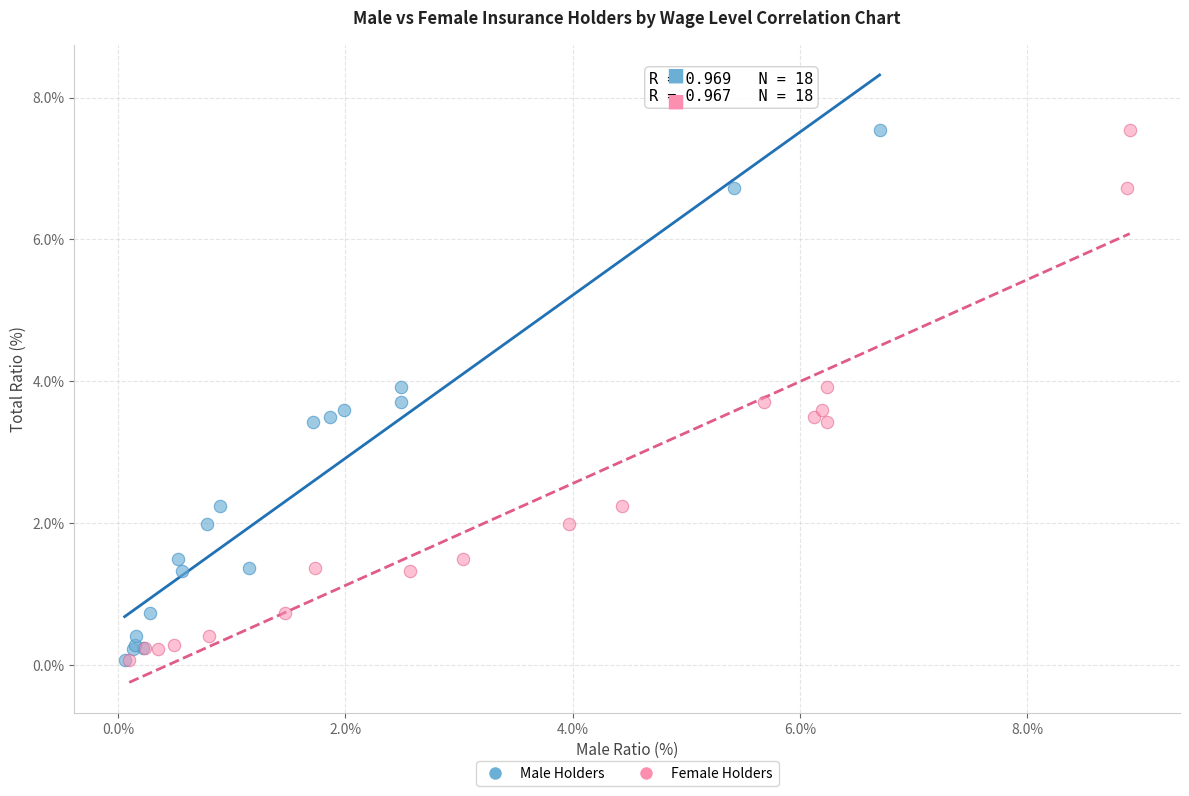

What are all the series names shown in the legend?

Male Holders, Female Holders